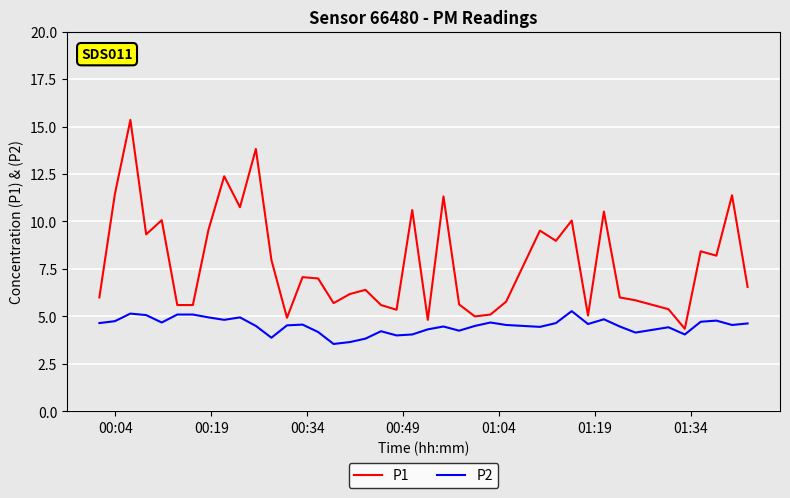

Rank the series by their maximum value, from highest to lowest.

P1, P2